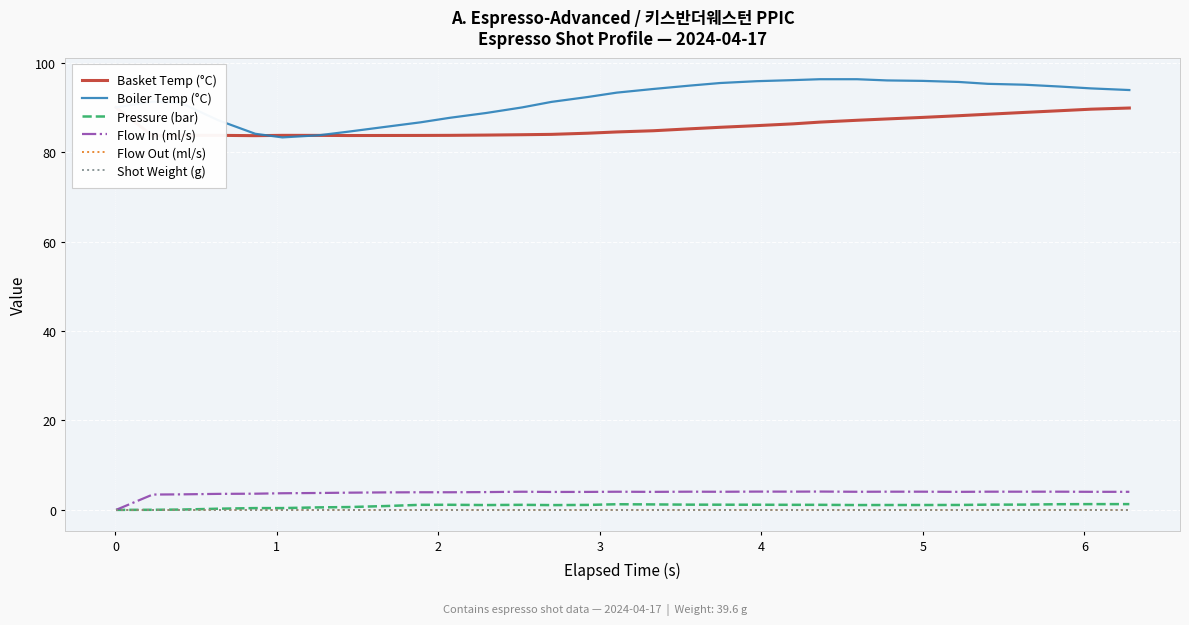

Reading right to left, transcribe all the data shown in this chart.

Basket Temp (°C): 89.9	89.6	89.3	88.9	88.5	88.1	87.8	87.4	87.1	86.7	86.3	85.9	85.5	85.2	84.8	84.5	84.2	84.0	83.9	83.8	83.8	83.7	83.7	83.7	83.7	83.8	83.7	83.8	83.8	83.6	90.0
Boiler Temp (°C): 93.9	94.2	94.7	95.1	95.3	95.7	95.9	96.0	96.3	96.3	96.1	95.9	95.5	94.9	94.1	93.3	92.3	91.2	90.0	88.8	87.7	86.7	85.6	84.6	83.8	83.3	84.1	87.1	91.0	91.3	90.0
Pressure (bar): 1.3	1.3	1.3	1.2	1.2	1.1	1.1	1.1	1.1	1.1	1.1	1.1	1.2	1.2	1.2	1.3	1.1	1.1	1.1	1.1	1.1	1.1	0.8	0.6	0.6	0.4	0.4	0.3	0.1	0.0	0.0
Flow In (ml/s): 4.0	4.0	4.1	4.1	4.1	4.0	4.1	4.1	4.0	4.1	4.1	4.1	4.0	4.1	4.0	4.1	4.0	4.0	4.1	4.0	3.9	3.9	3.9	3.9	3.8	3.7	3.6	3.6	3.5	3.4	0.0
Flow Out (ml/s): 0.0	0.0	0.0	0.0	0.0	0.0	0.0	0.0	0.0	0.0	0.0	0.0	0.0	0.0	0.0	0.0	0.0	0.0	0.0	0.0	0.0	0.0	0.0	0.0	0.0	0.0	0.0	0.0	0.0	0.0	0.0
Shot Weight (g): 0.0	0.0	0.0	0.0	0.0	0.0	0.0	0.0	0.0	0.0	0.0	0.0	0.0	0.0	0.0	0.0	0.0	0.0	0.0	0.0	0.0	0.0	0.0	0.0	0.0	0.0	0.0	0.0	0.0	0.0	0.0